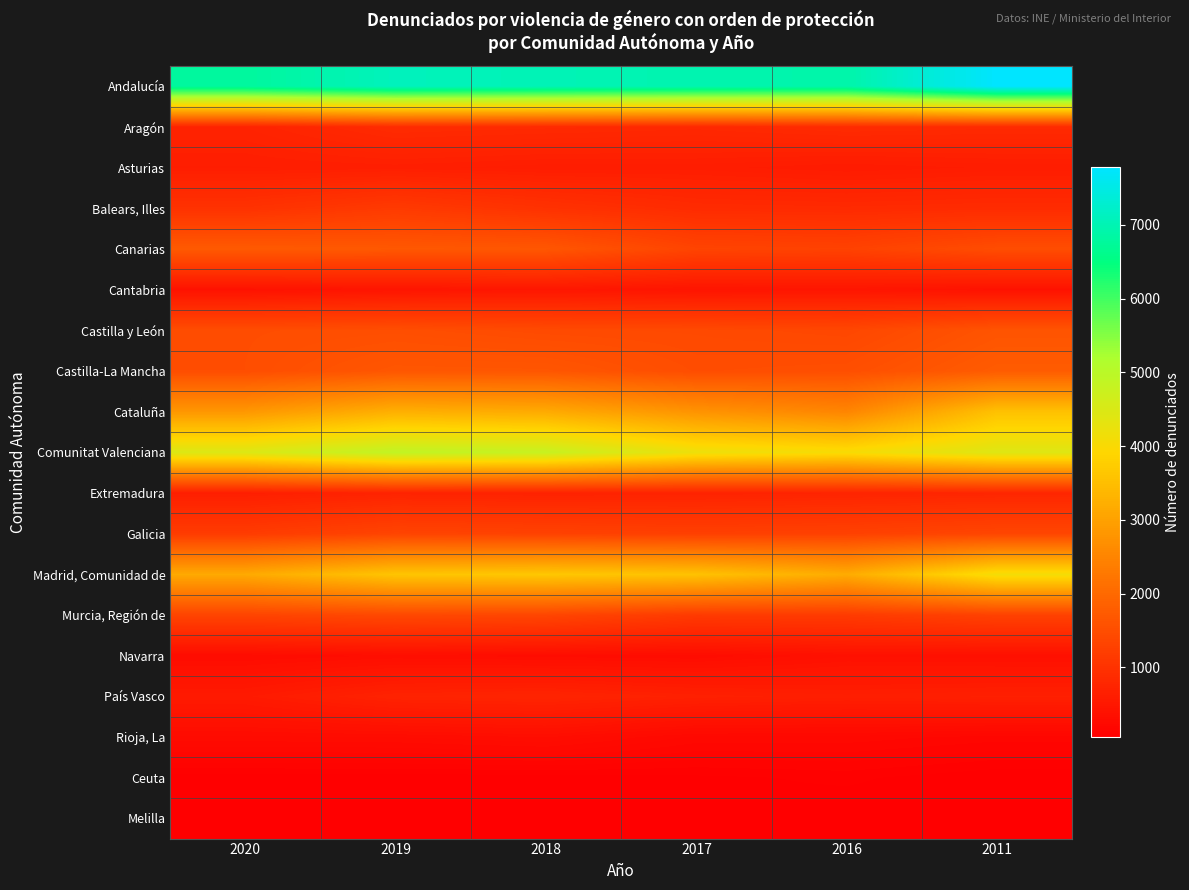

Reading right to left, transcribe all the data shown in this chart.

Andalucía: 2011=7780	2016=6912	2017=6975	2018=7038	2019=7098	2020=6790
Aragón: 2011=850	2016=874	2017=820	2018=847	2019=872	2020=717
Asturias: 2011=603	2016=568	2017=610	2018=607	2019=640	2020=623
Balears, Illes: 2011=876	2016=849	2017=869	2018=994	2019=1150	2020=996
Canarias: 2011=1495	2016=1297	2017=1335	2018=1671	2019=1699	2020=1734
Cantabria: 2011=405	2016=471	2017=452	2018=495	2019=460	2020=406
Castilla y León: 2011=1626	2016=1389	2017=1434	2018=1450	2019=1520	2020=1496
Castilla-La Mancha: 2011=1767	2016=1527	2017=1497	2018=1664	2019=1674	2020=1502
Cataluña: 2011=3552	2016=2518	2017=2766	2018=3160	2019=3248	2020=2835
Comunitat Valenciana: 2011=4438	2016=4042	2017=4196	2018=4794	2019=4884	2020=4466
Extremadura: 2011=773	2016=745	2017=721	2018=707	2019=728	2020=638
Galicia: 2011=1368	2016=1283	2017=1251	2018=1298	2019=1341	2020=1178
Madrid, Comunidad de: 2011=4095	2016=3178	2017=3565	2018=3656	2019=3611	2020=3147
Murcia, Región de: 2011=1288	2016=1164	2017=1149	2018=1360	2019=1409	2020=1334
Navarra: 2011=367	2016=379	2017=298	2018=310	2019=330	2020=290
País Vasco: 2011=662	2016=638	2017=674	2018=746	2019=717	2020=558
Rioja, La: 2011=188	2016=223	2017=225	2018=326	2019=294	2020=286
Ceuta: 2011=54	2016=91	2017=74	2018=65	2019=61	2020=61
Melilla: 2011=55	2016=53	2017=76	2018=62	2019=69	2020=78